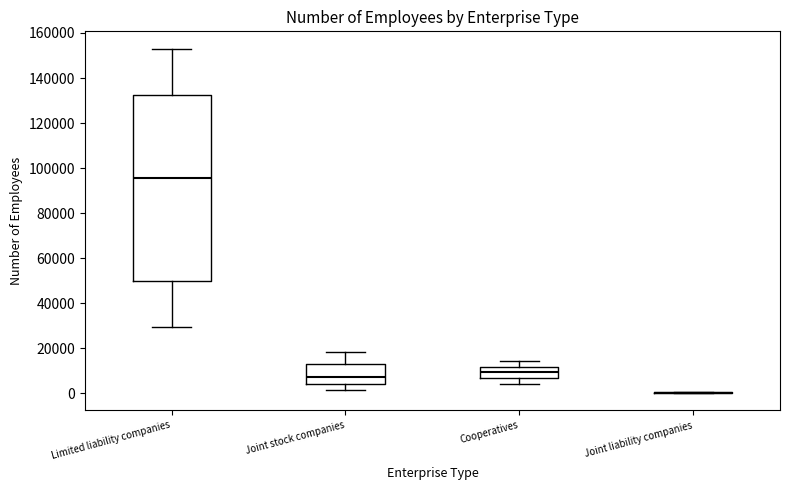

Comparing the boxes themselves (not the whiskers), which one is the tallest?

Limited liability companies